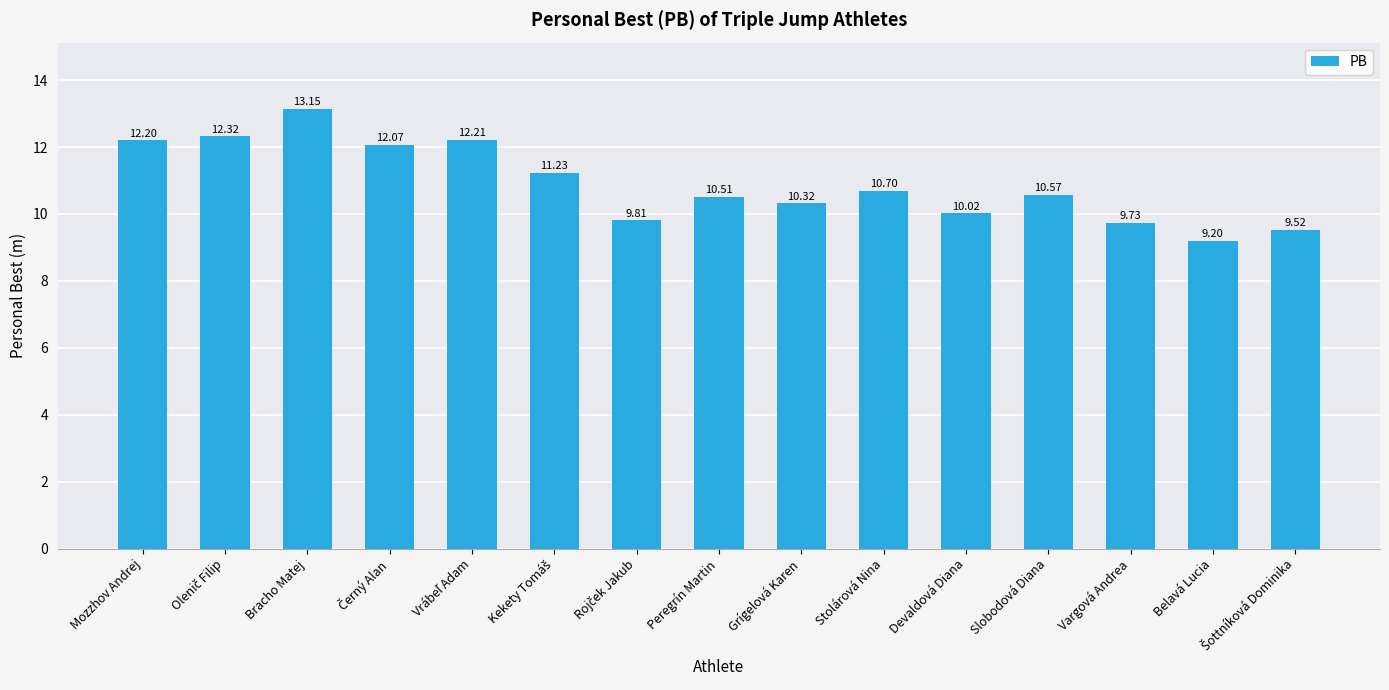

What is the value of the 13th bar from the left?

9.7